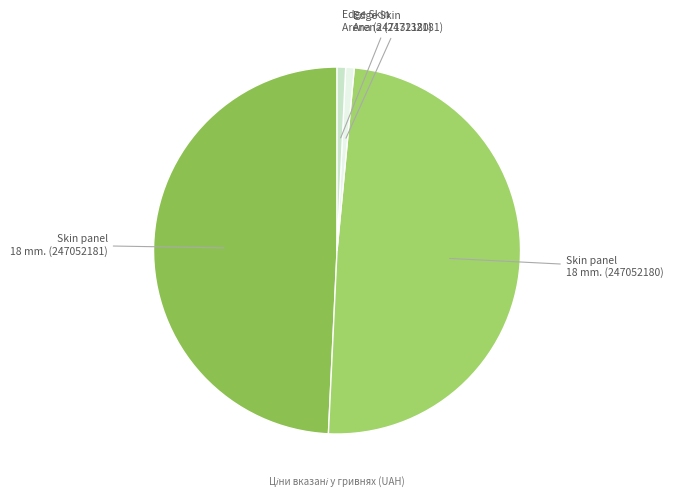

How many slices are in this pie chart?

4